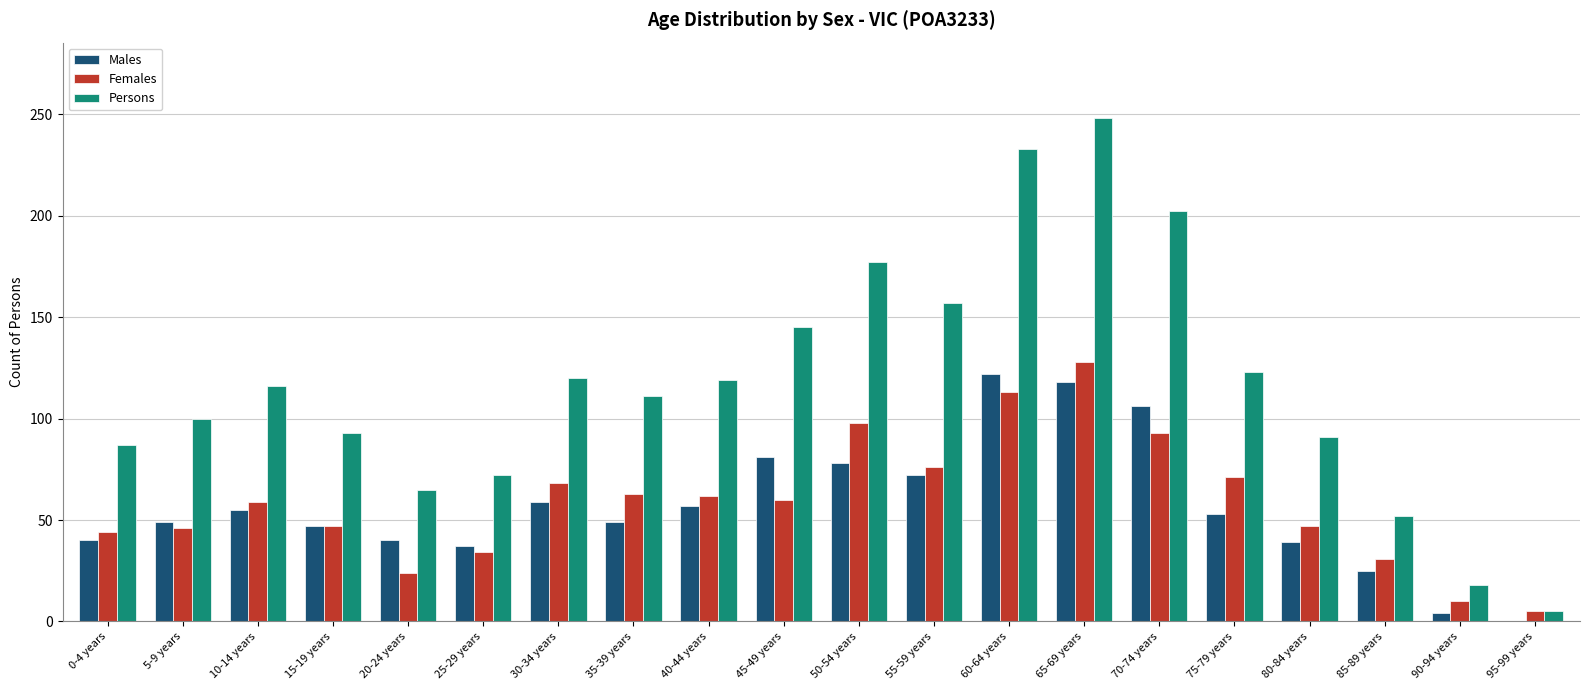

At which category is the sum across all series the highest?

65-69 years